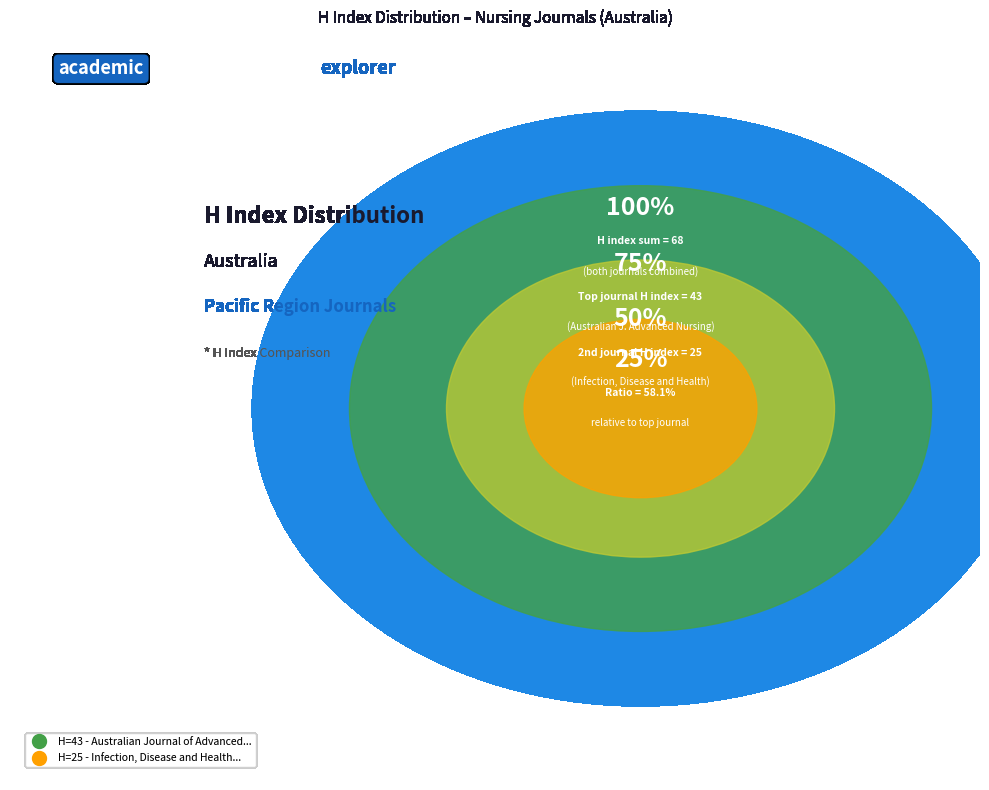

Approximately how many times larger is the value at Australian Journal of Advanced Nursing compared to Infection, Disease and Health?

1.7